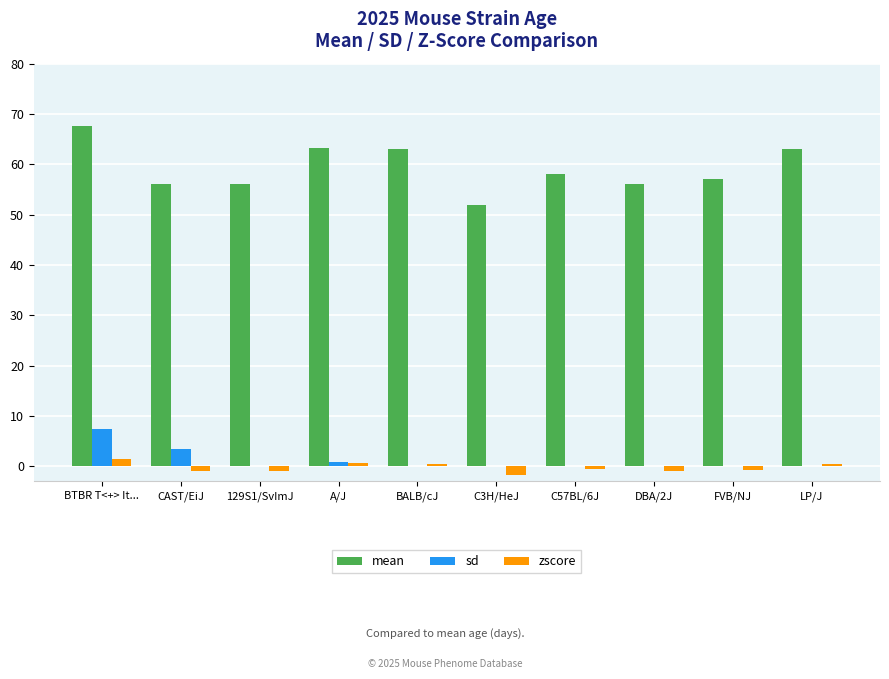

What is the maximum value shown in the chart?

67.7